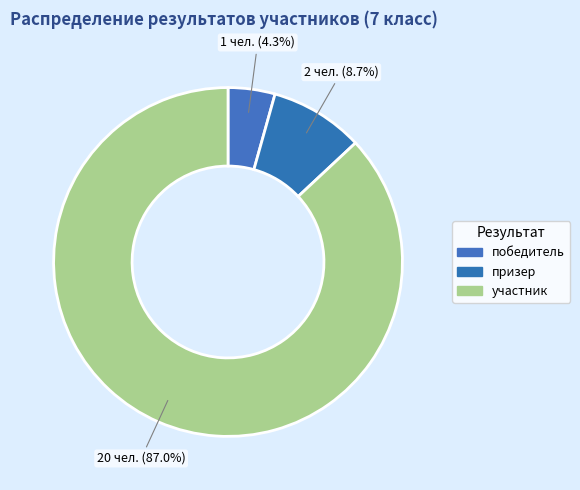

What percentage is NOT represented by участник?

13.0%